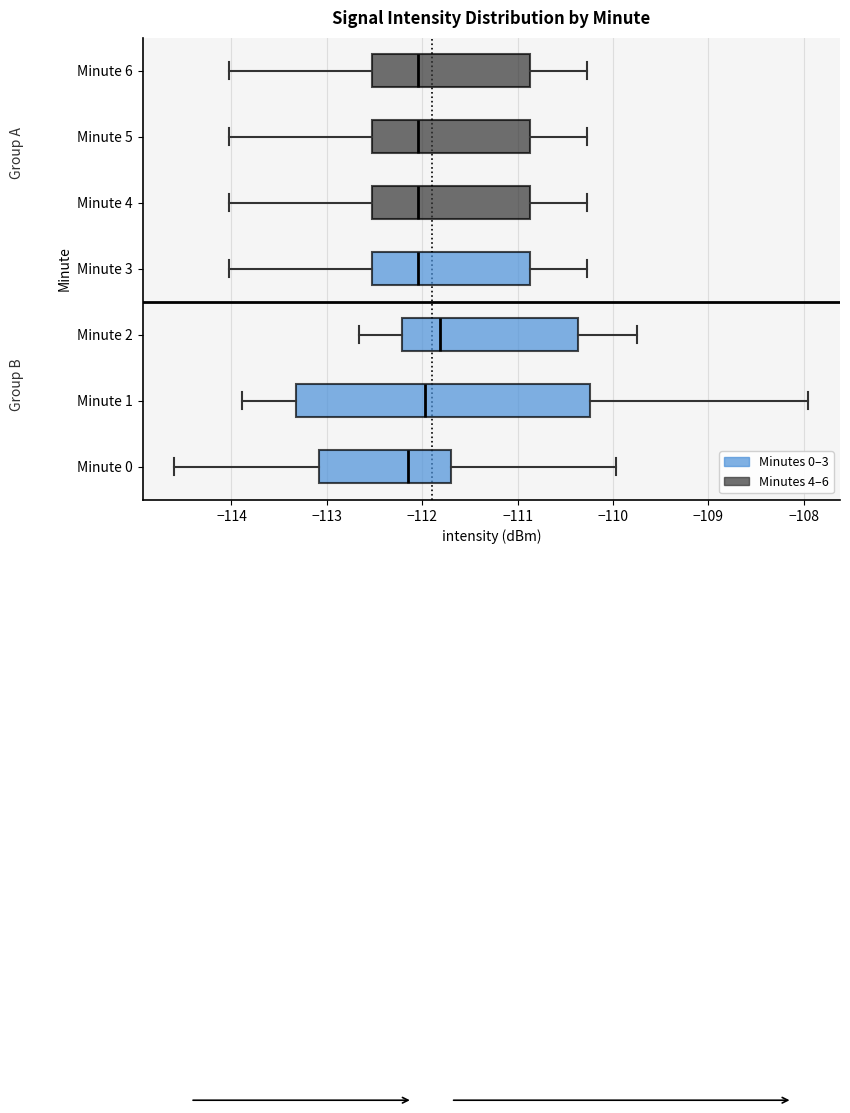

Reading bottom to top, read every box against the x-axis: the position of its median line, the range the box covers, and the ends of its whiskers. The values are not printed on the chart, so give them approximately, as read against the axis.

Minute 0: median -112.1, box -113.1 to -111.7, whiskers -114.6 to -110.0
Minute 1: median -112.0, box -113.3 to -110.2, whiskers -113.9 to -107.9
Minute 2: median -111.8, box -112.2 to -110.4, whiskers -112.7 to -109.7
Minute 3: median -112.0, box -112.5 to -110.9, whiskers -114.0 to -110.3
Minute 4: median -112.0, box -112.5 to -110.9, whiskers -114.0 to -110.3
Minute 5: median -112.0, box -112.5 to -110.9, whiskers -114.0 to -110.3
Minute 6: median -112.0, box -112.5 to -110.9, whiskers -114.0 to -110.3